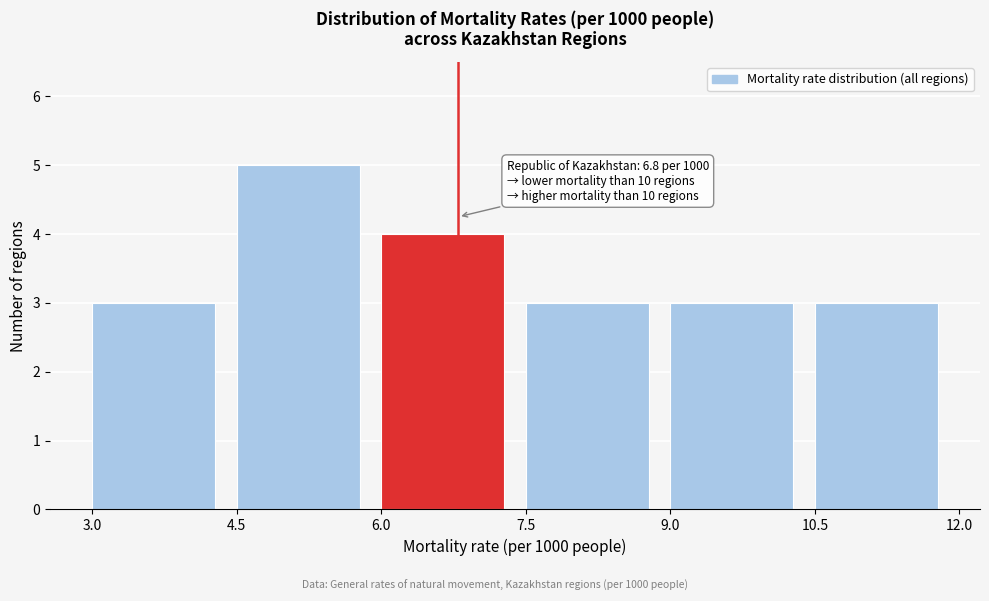

Which range on the x-axis has the tallest bar?

4.5 to 6.0